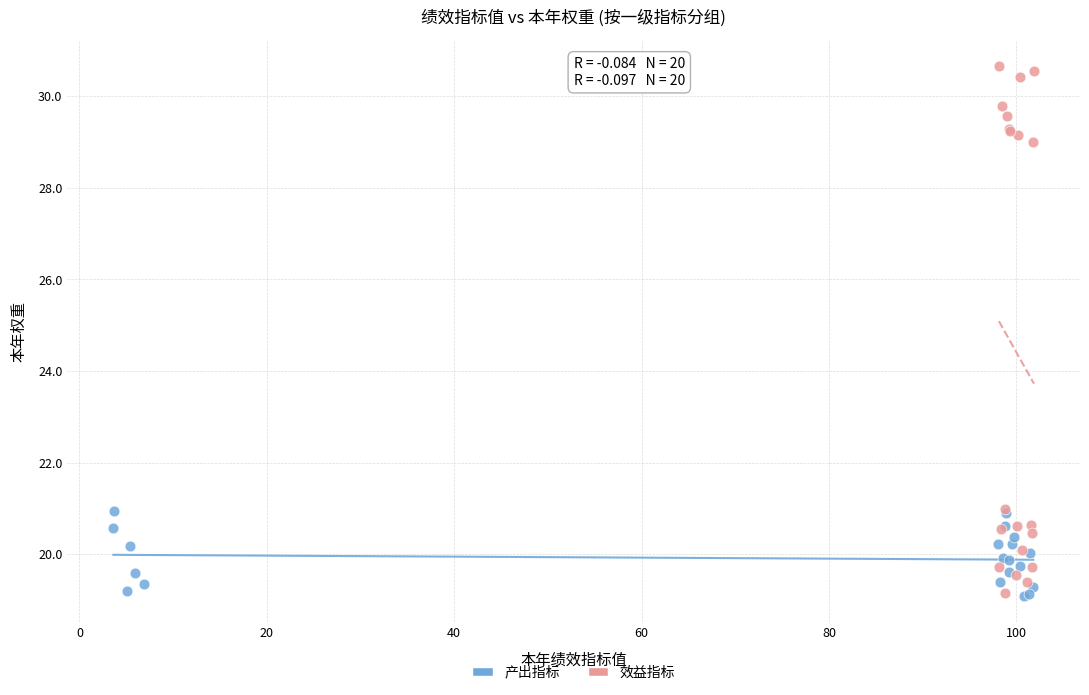

Which series has the largest Y range (max minus min)?

效益指标